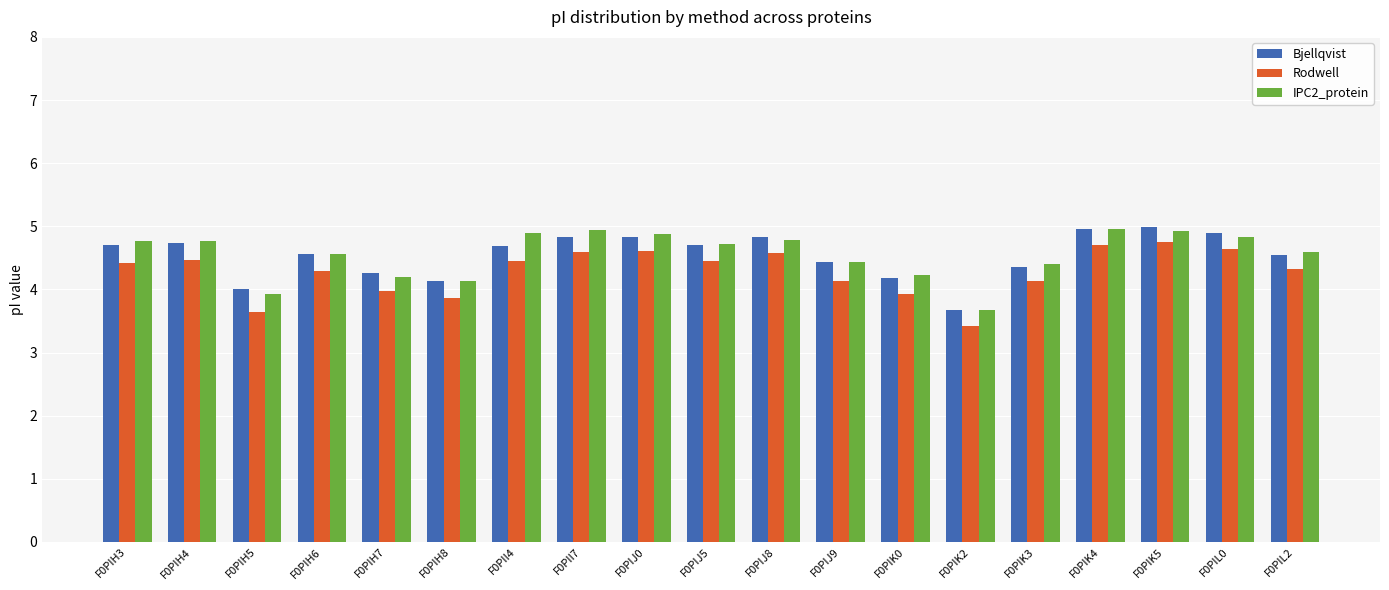

The value of Rodwell at F0PIJ0 is 4.6. True or false?

True